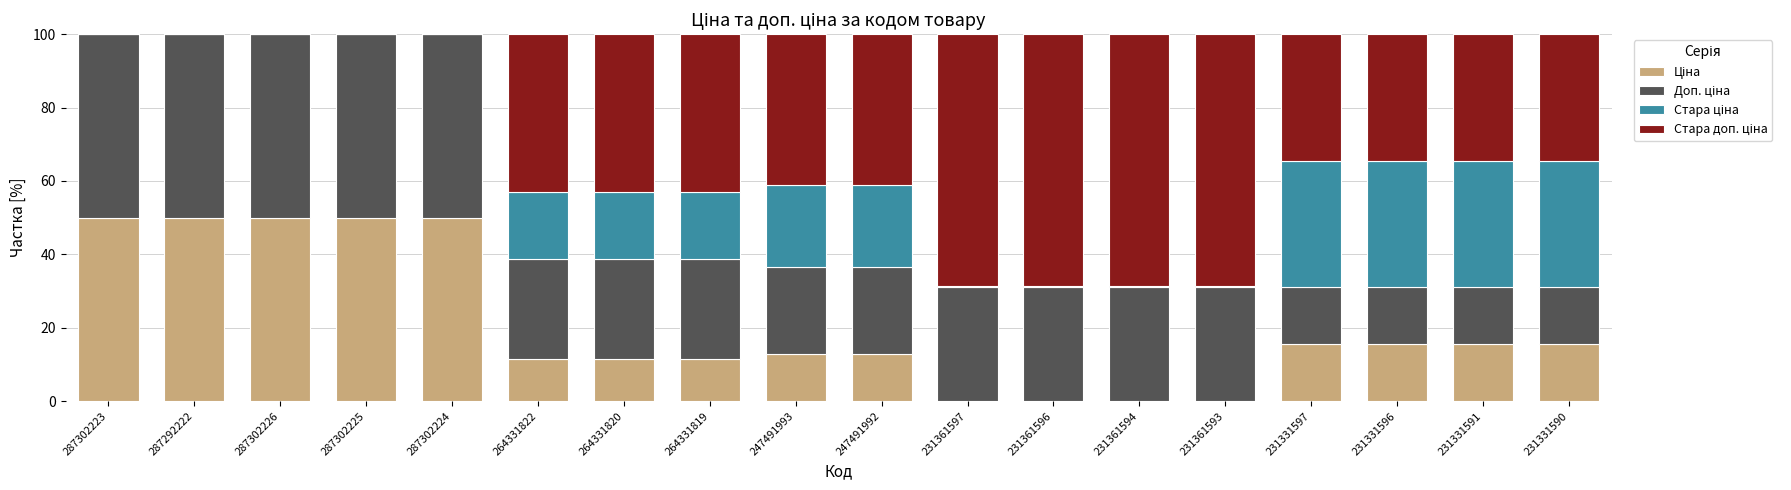

What is the total value across all series at 287302225?

100.0